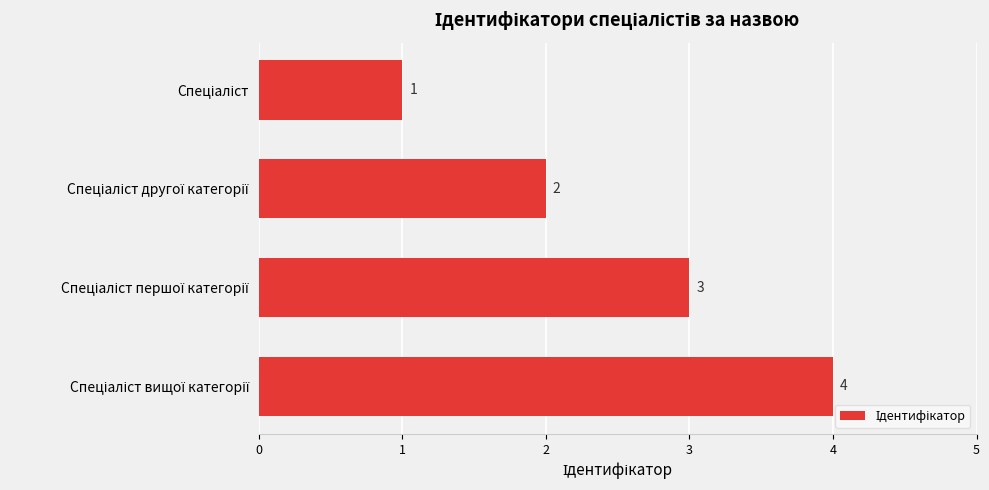

What is the value of the 4th bar from the top?

4